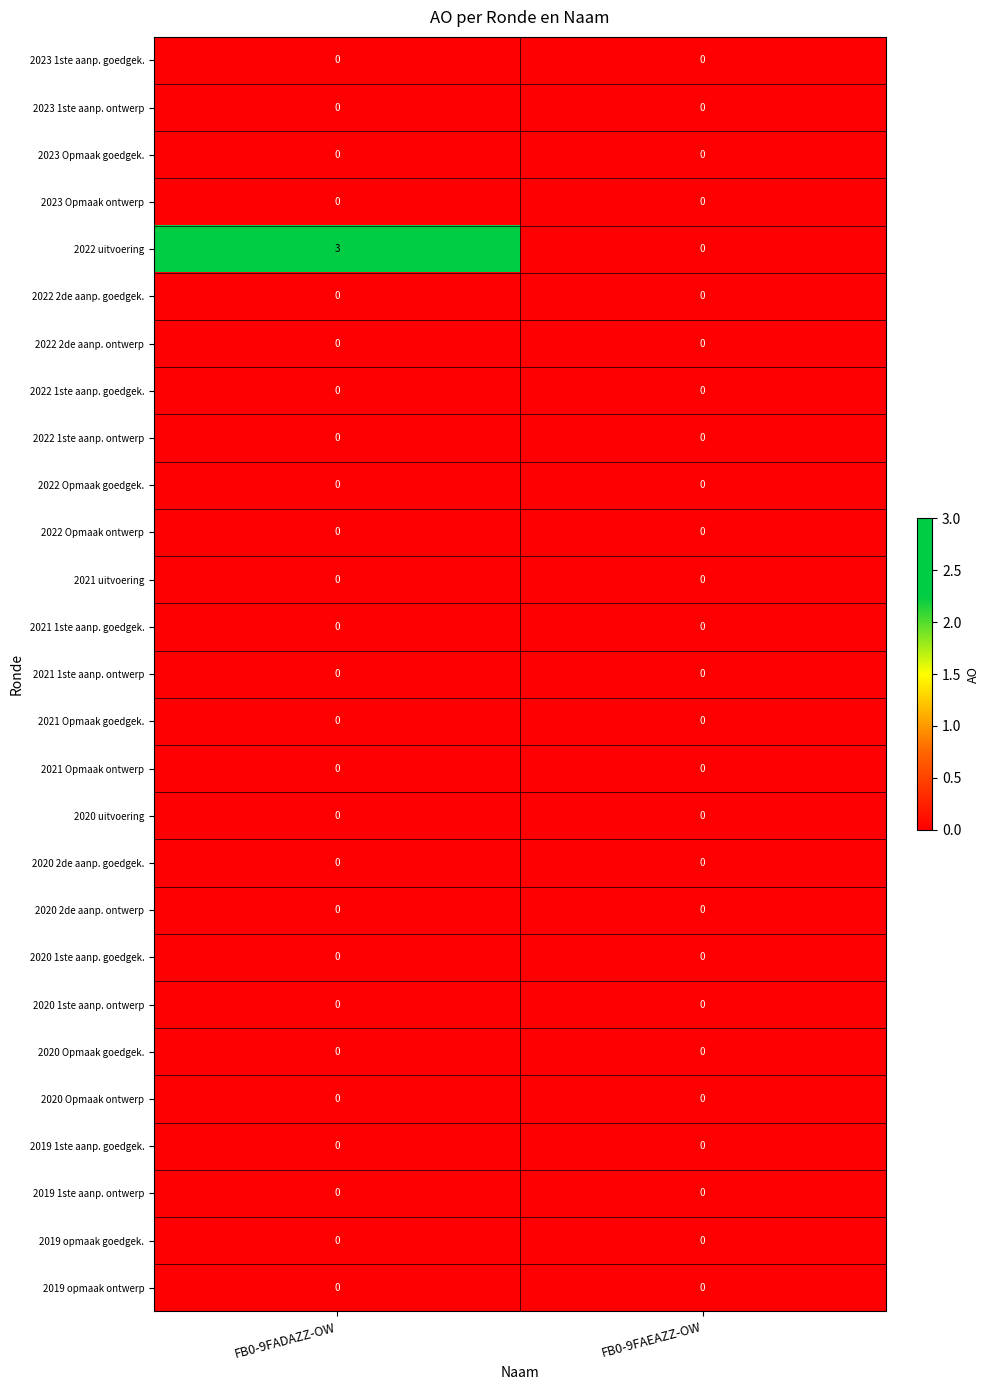

What is the maximum value shown in the chart?

3